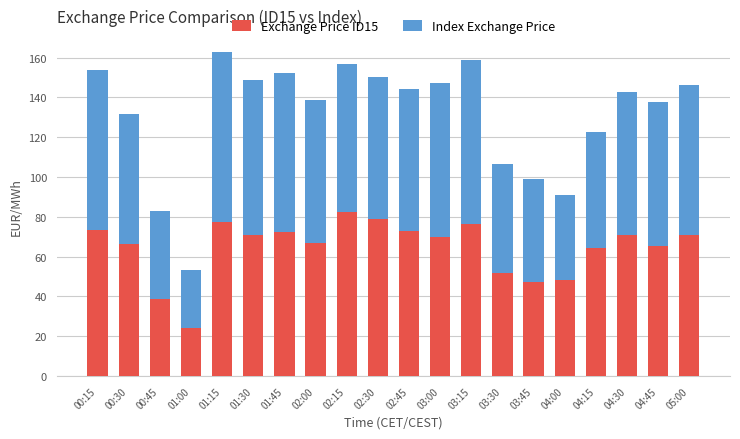

What are all the series names shown in the legend?

Exchange Price ID15, Index Exchange Price